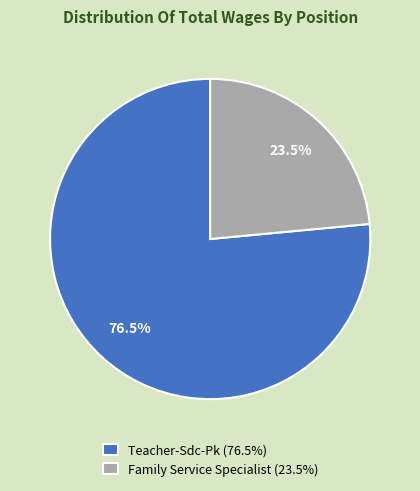

Combined, do Family Service Specialist and Teacher-Sdc-Pk account for over 50%?

Yes